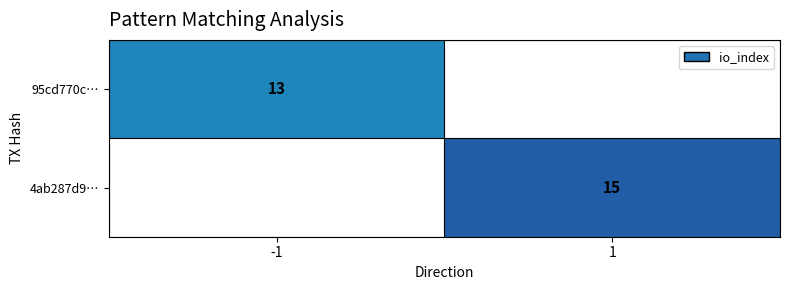

True or false: 95cd770c… has a value of 6 at -1.

False